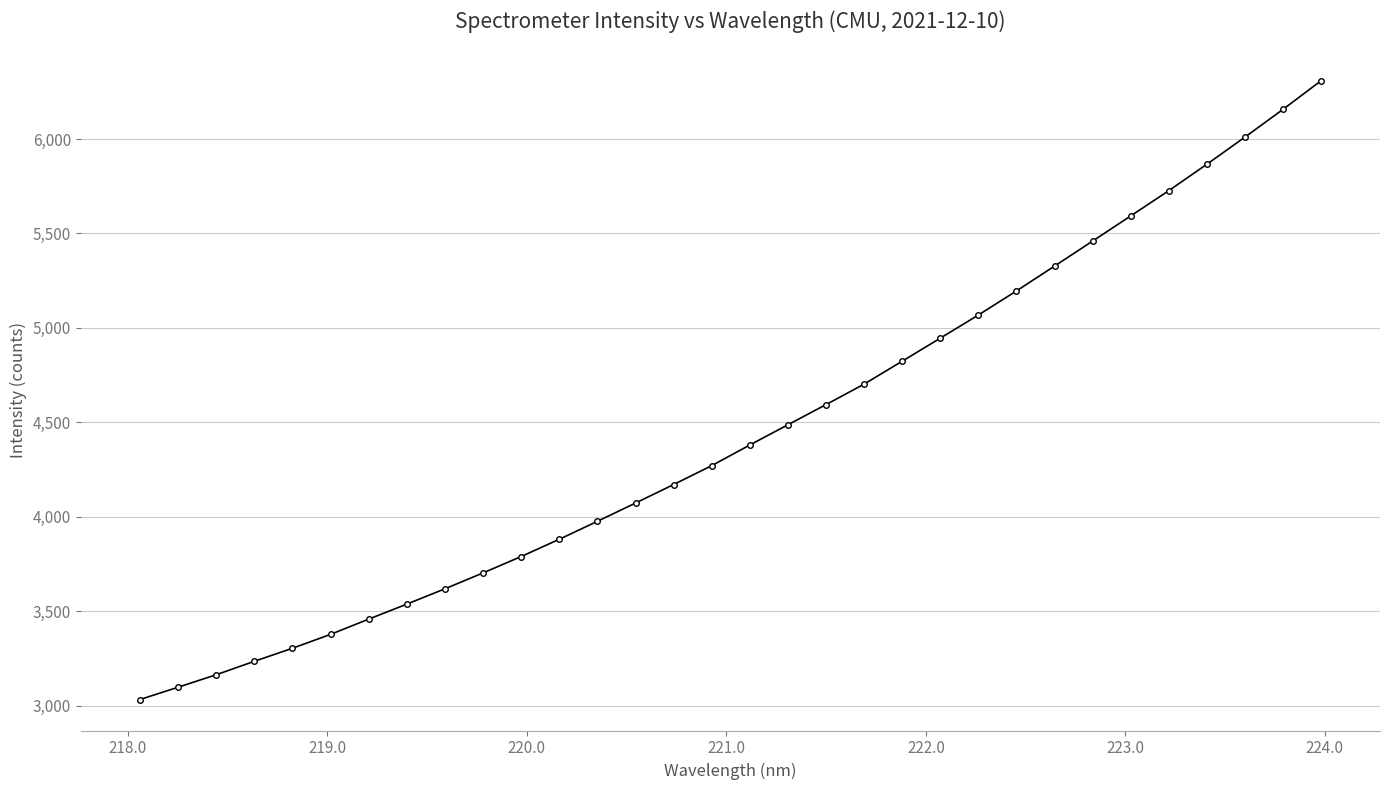

What is the minimum value shown in the chart?

3033.4